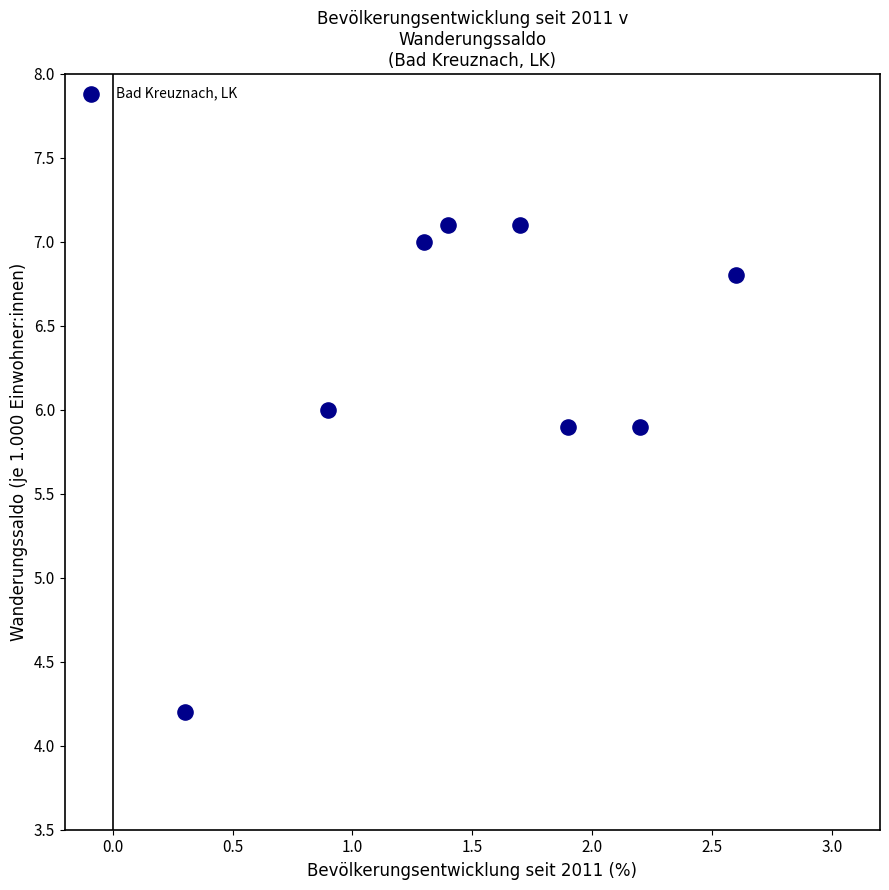

What Y value in the scatter plot is closest to 5?

4.2